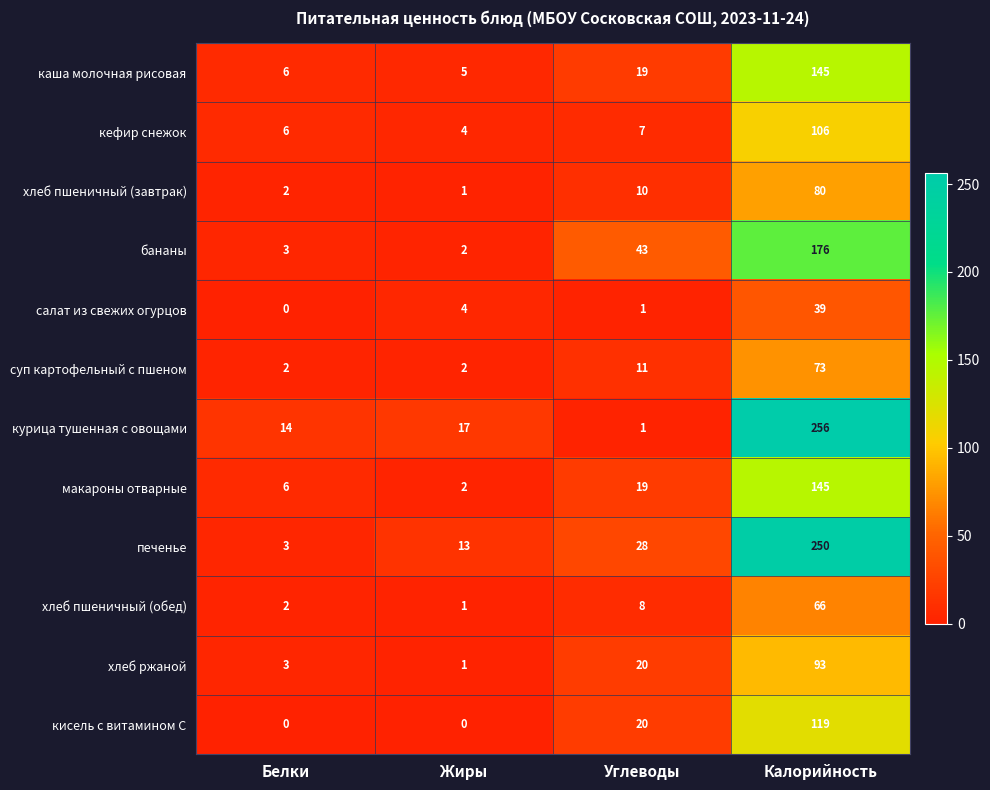

Which series changed the most between Белки and Калорийность?

печенье